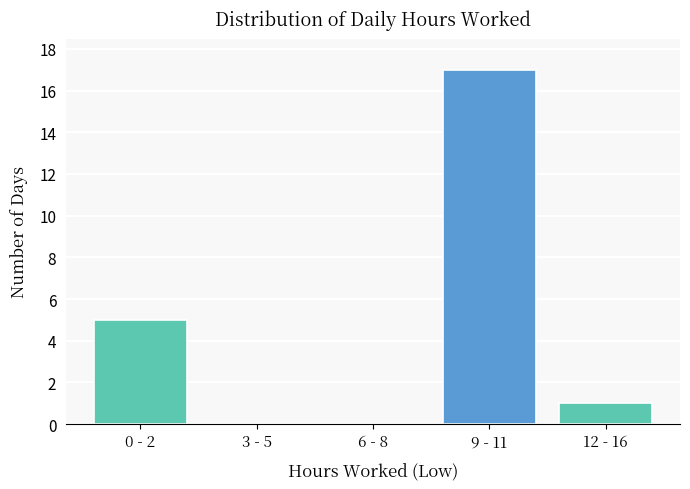

Reading left to right, what are all the values shown in this chart?

0 - 2=5	3 - 5=0	6 - 8=0	9 - 11=17	12 - 16=1